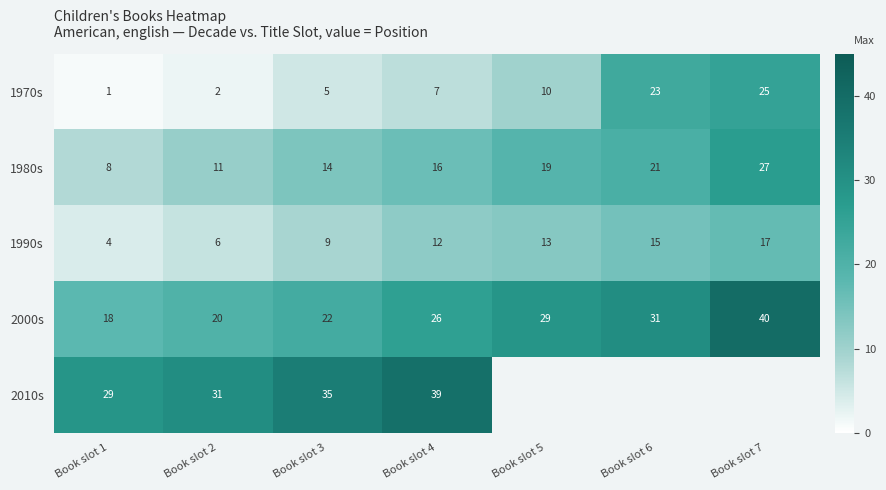

The 2010s series shows 13 at Book slot 1. True or false?

False